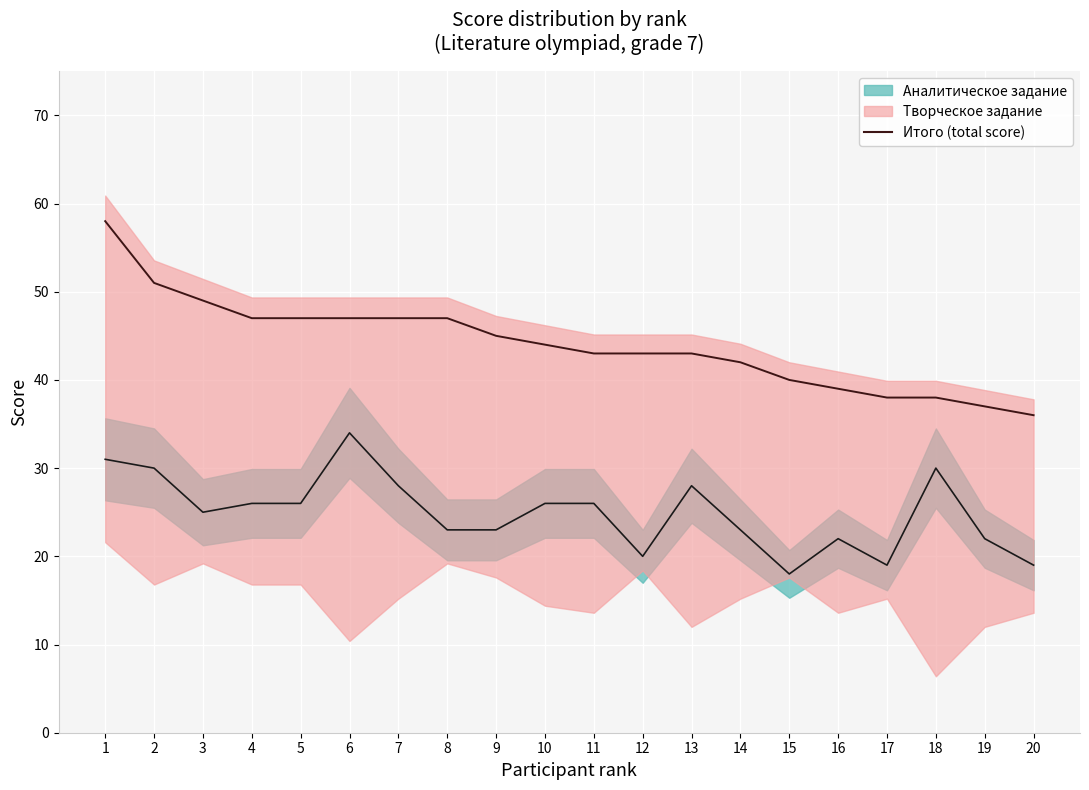

What is the average value?

44